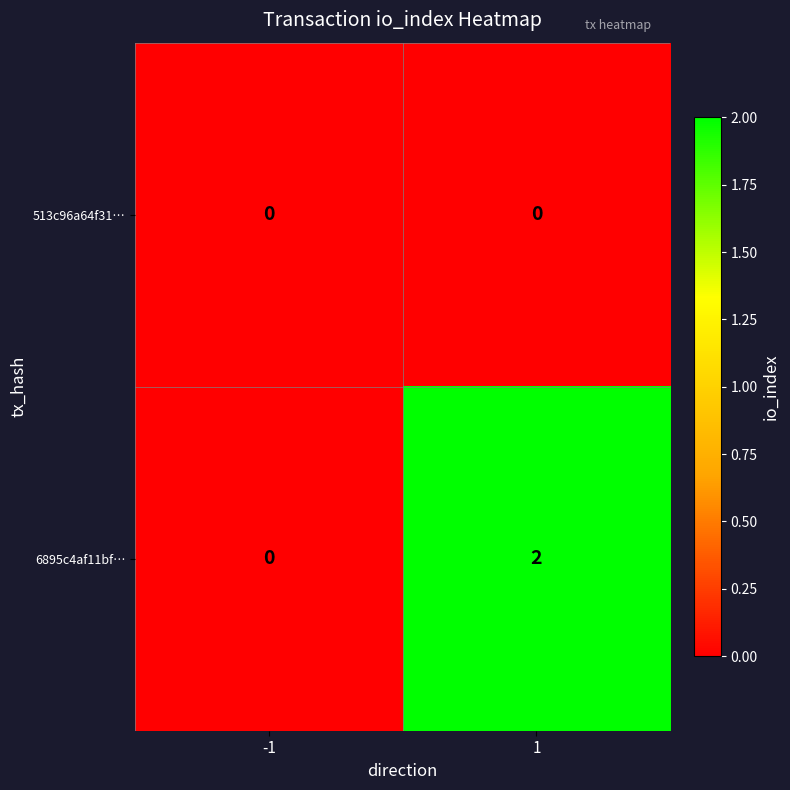

Is it true that 6895c4af11bf… equals 1 at -1?

False